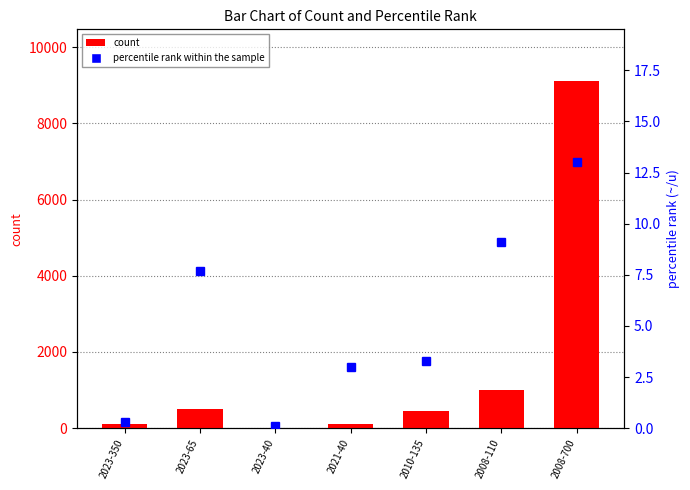

What are all the series names shown in the legend?

count, percentile rank within the sample